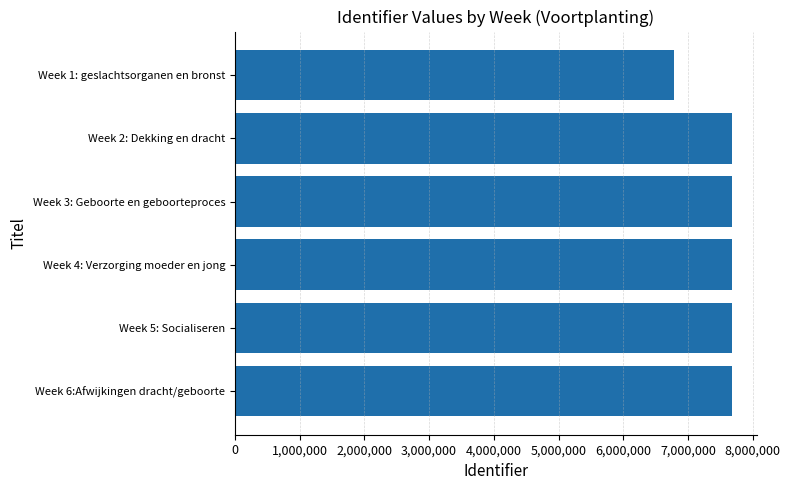

What is the difference between the maximum and minimum values?

900136